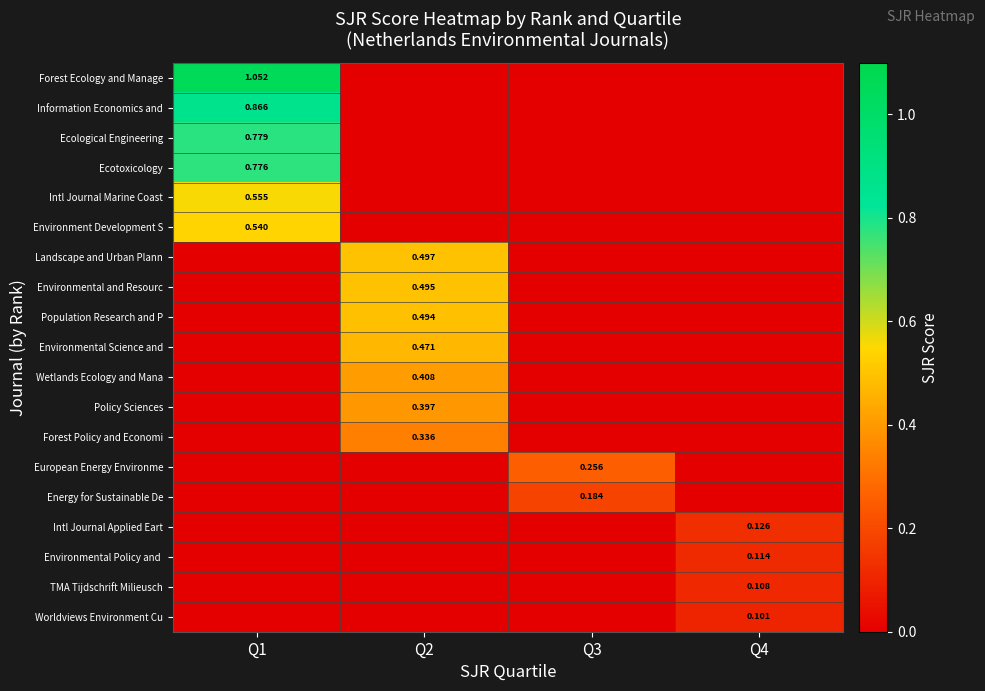

How many data points in TMA Tijdschrift Milieusch are above 0?

1